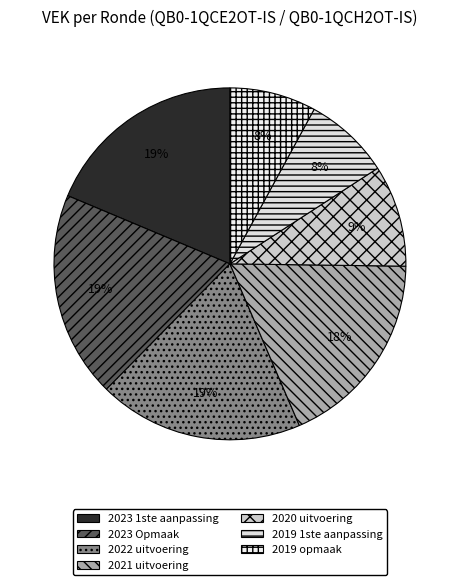

Count the number of slices in the pie.

7